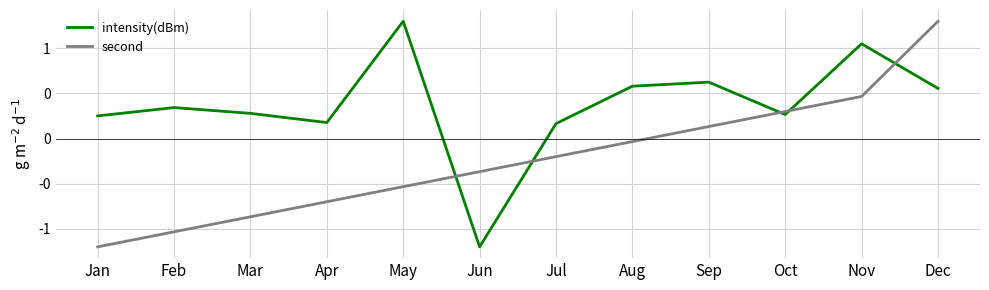

What are all the series names shown in the legend?

intensity(dBm), second